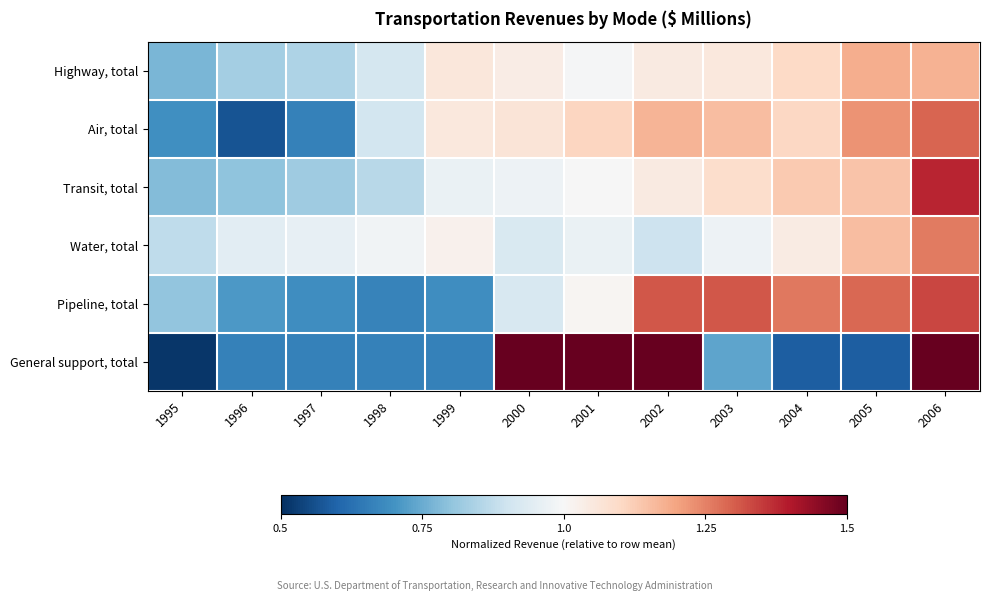

What is the maximum value shown in the chart?

1.9